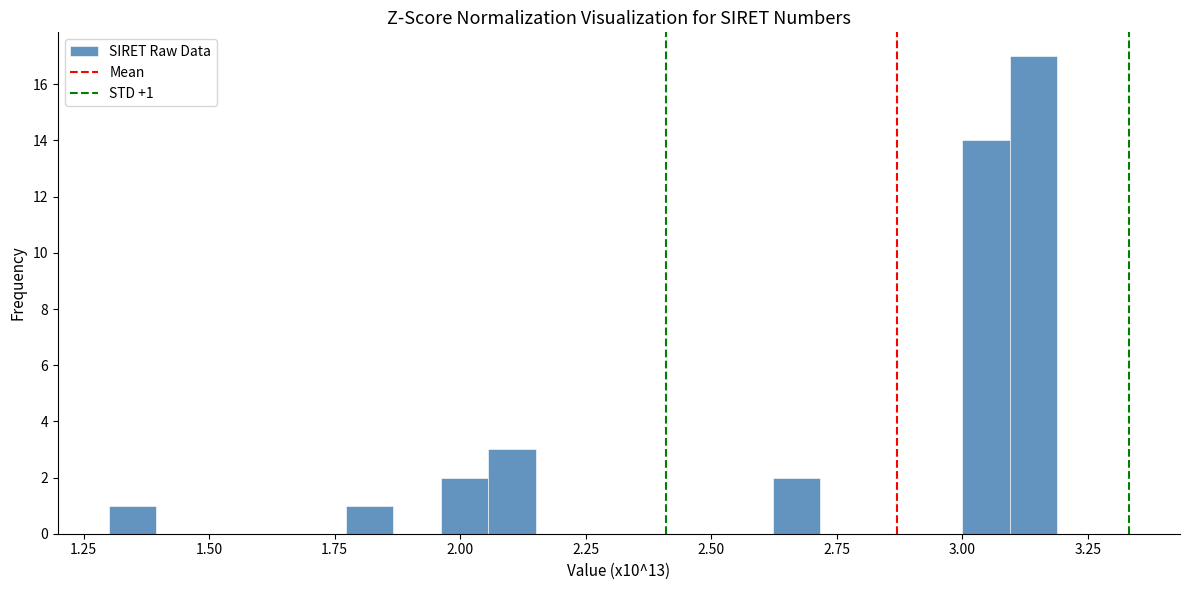

Around what value on the x-axis is the tallest bar? Give the approximate position of its centre, as read against the axis.

3.15